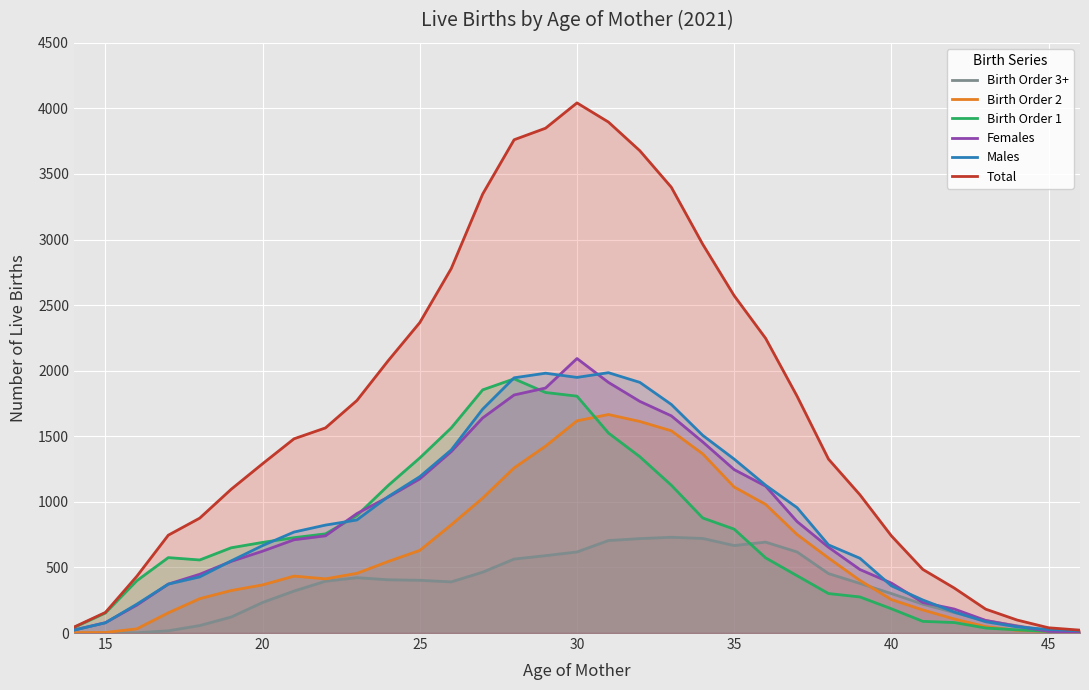

Which series has the widest spread of values?

Total